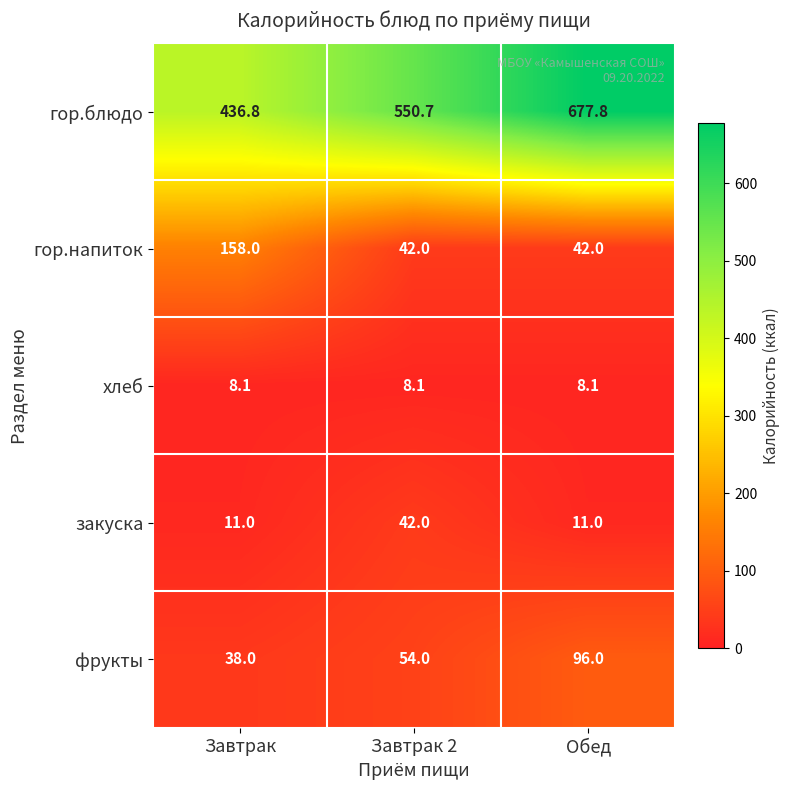

At how many categories does at least one series exceed 318?

3